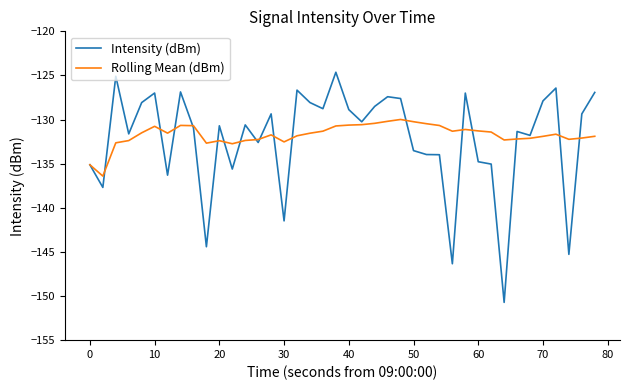

Is this an area chart (filled region under the line)?

No